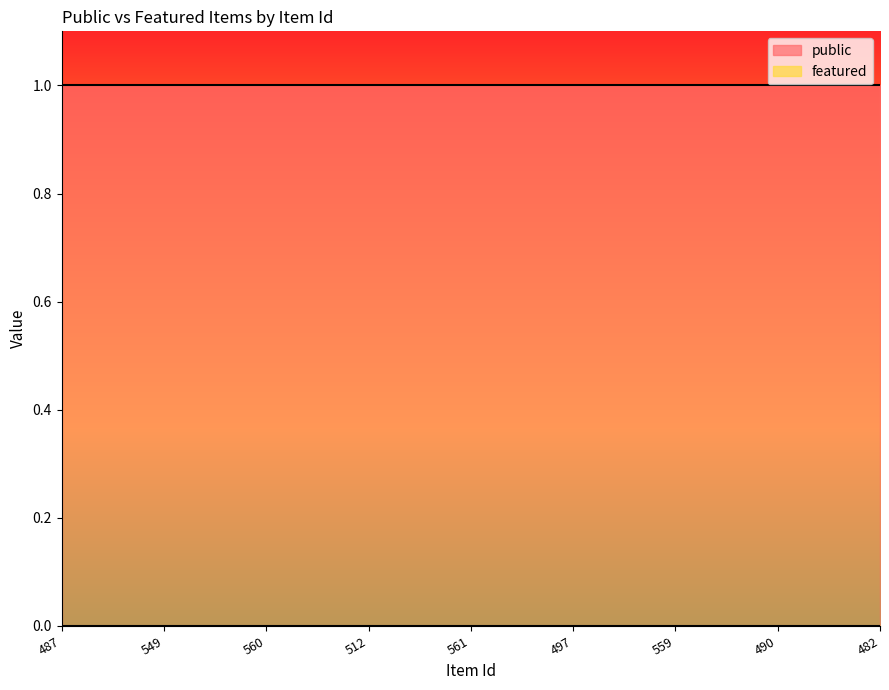

What position from the left is 482?

9